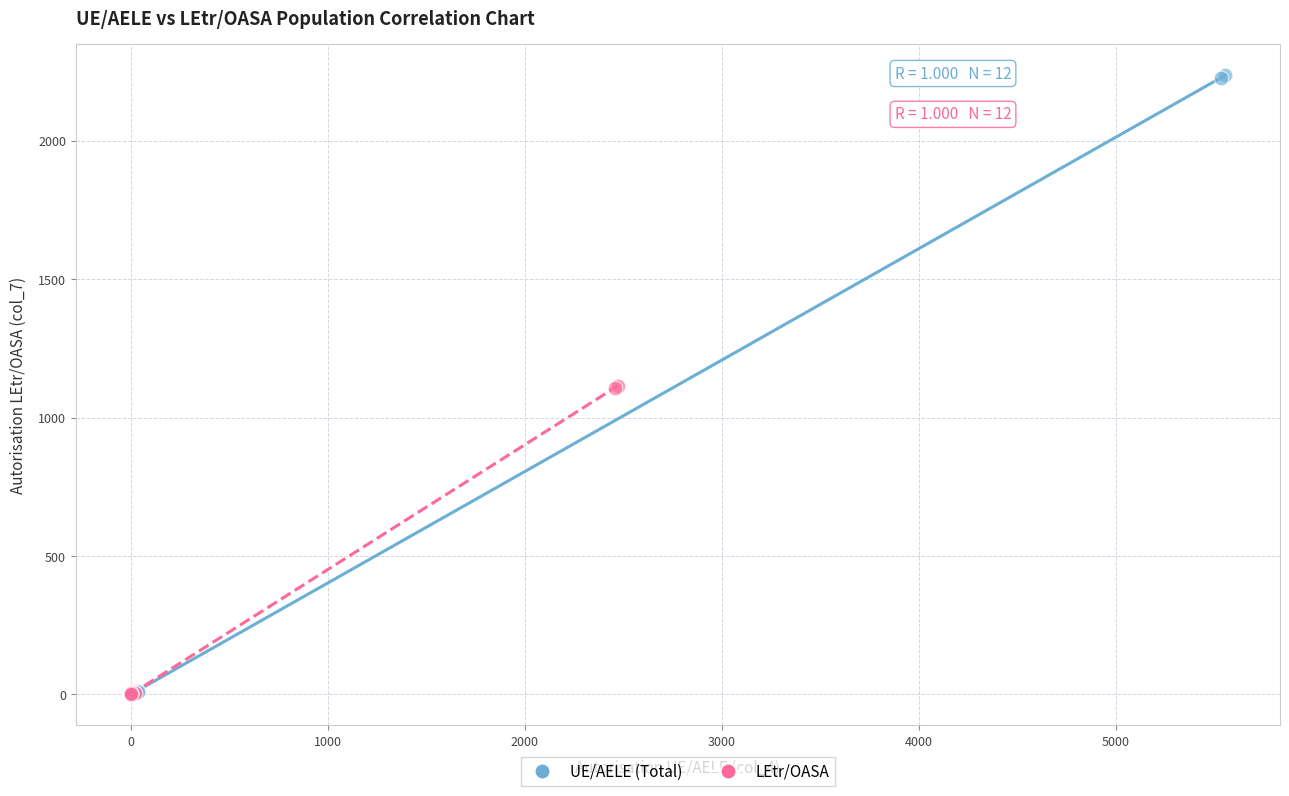

Which series has the largest Y range (max minus min)?

UE/AELE (Total)